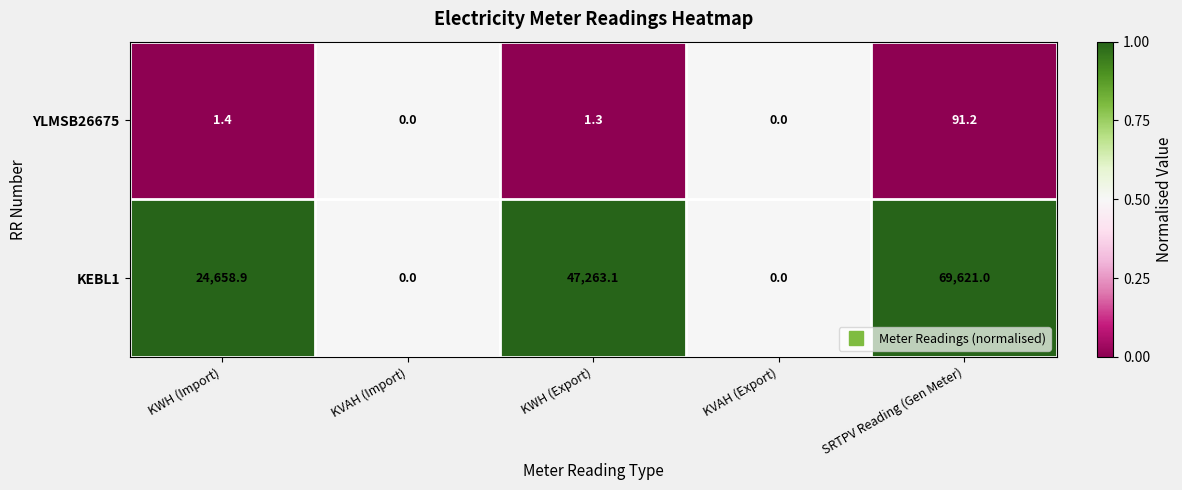

List the series in order of their peak value, lowest first.

YLMSB26675, KEBL1